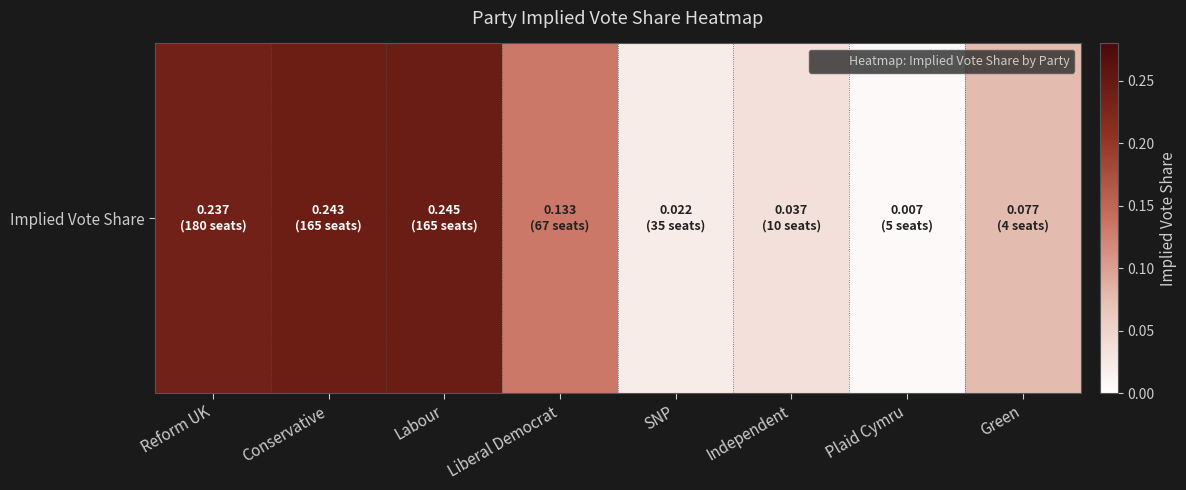

What is the approximate value at Conservative?

0.2